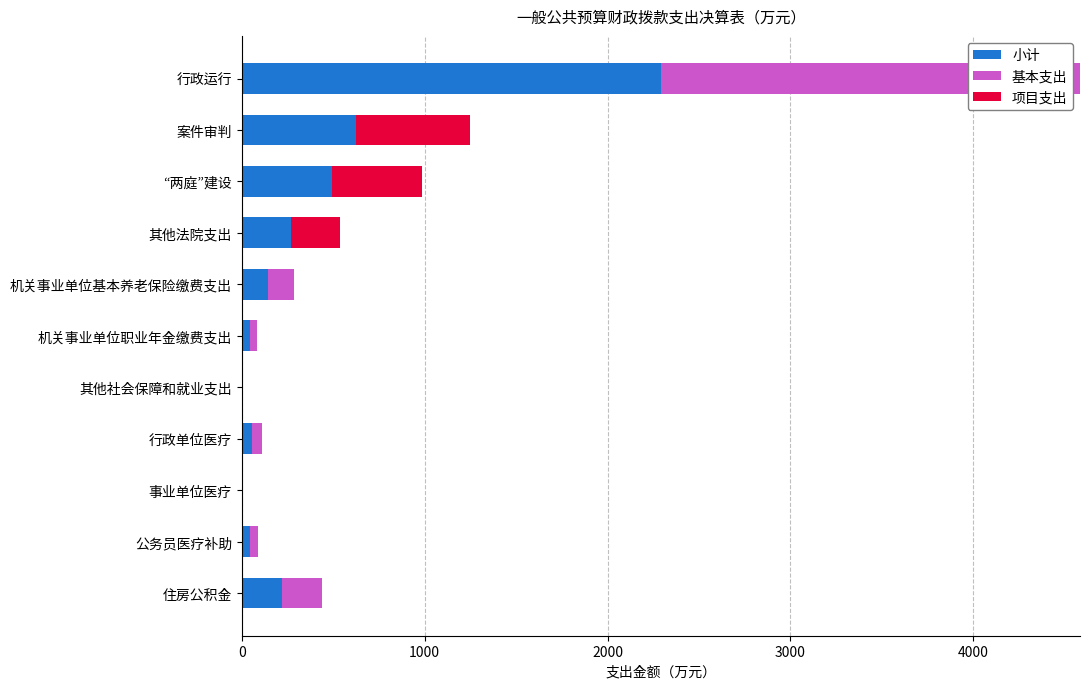

The 小计 series shows 2291.3 at 行政运行. True or false?

True